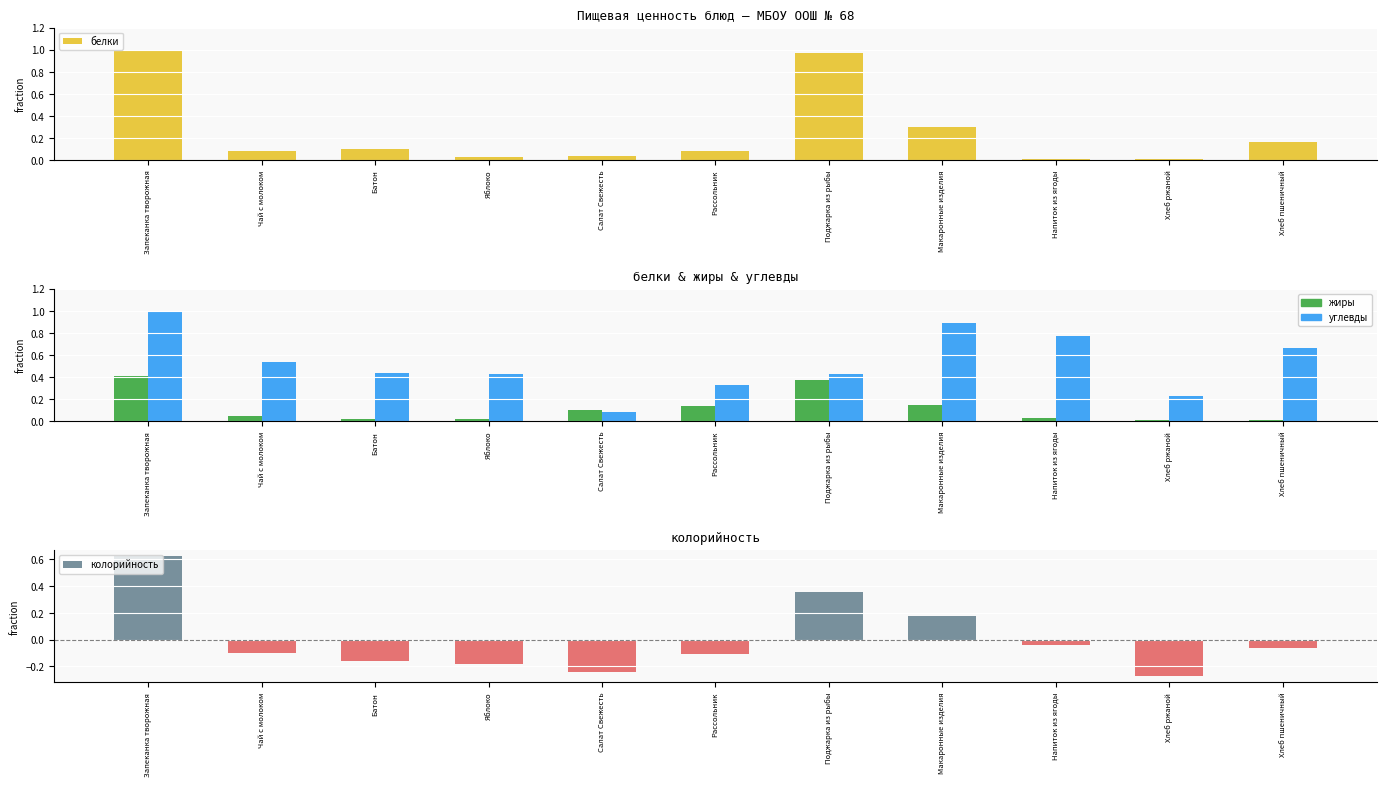

What is the value of the углевды bar at the 5th from the left?

0.1